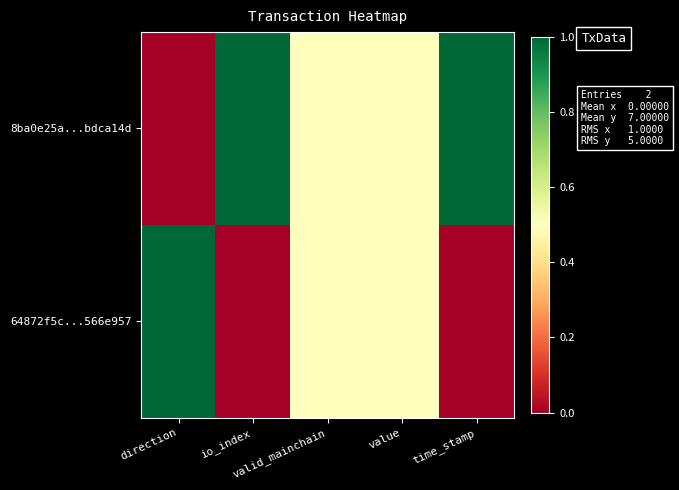

Which series has the largest range (max minus min)?

8ba0e25a...bdca14d